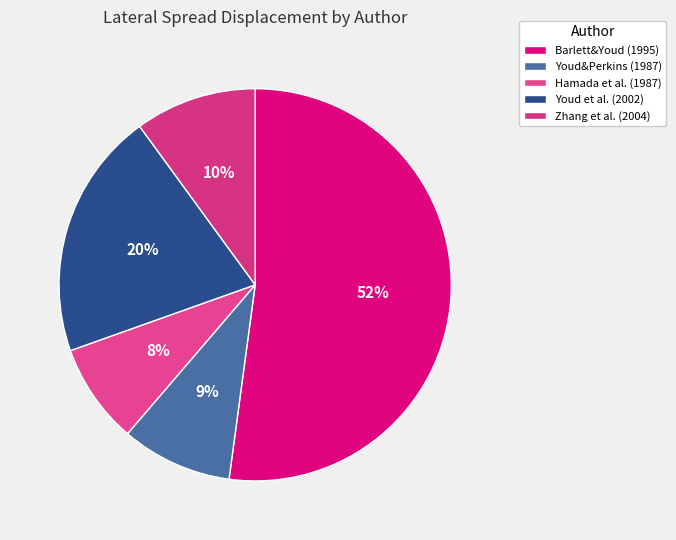

Do Barlett&Youd (1995) and Youd et al. (2002) together represent more than half of the pie?

Yes